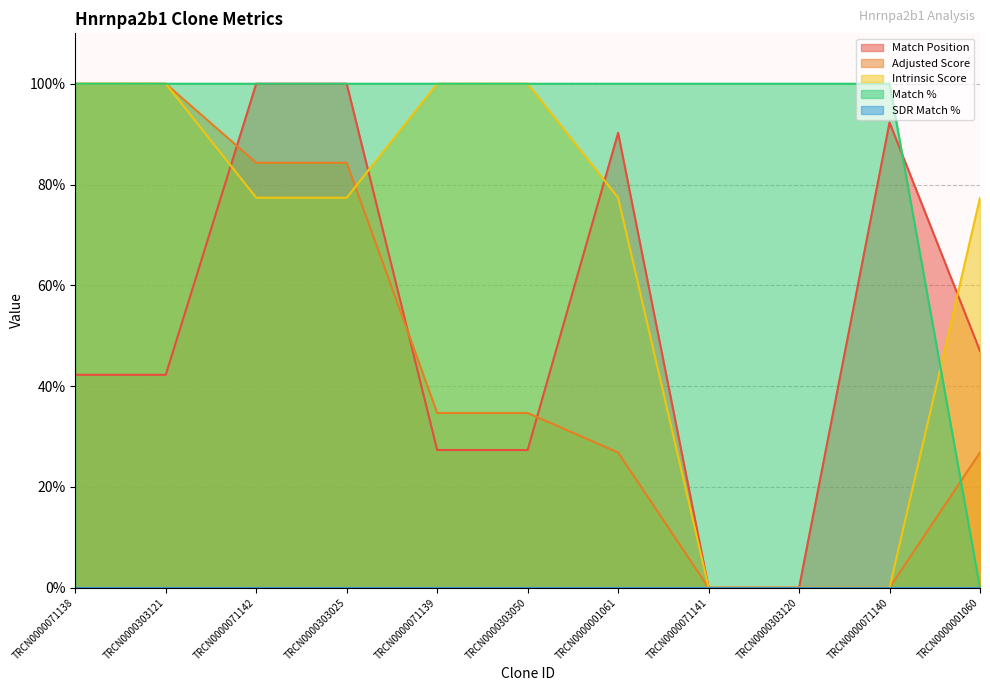

What is the sum of the Match Position values at TRCN0000071138 and TRCN0000001061?

132.5